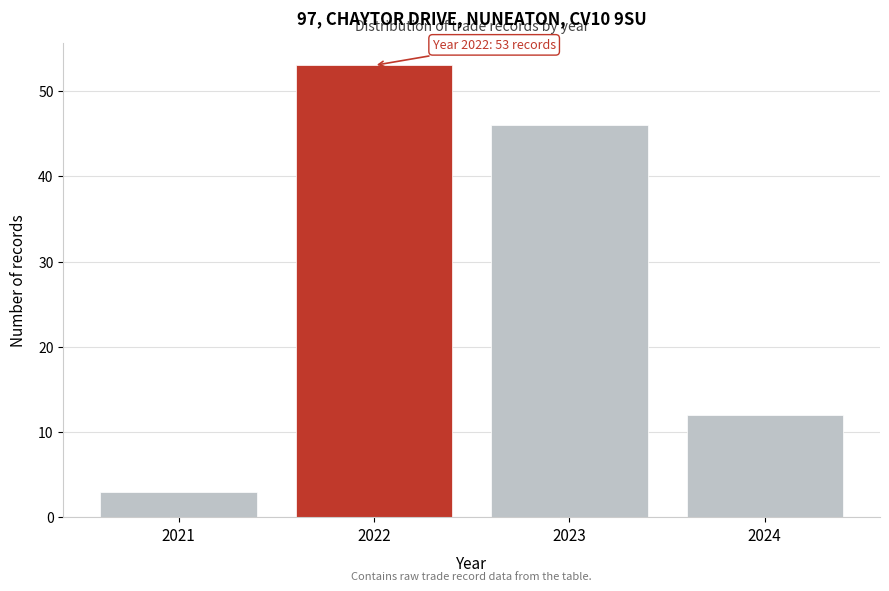

Which range on the x-axis has the tallest bar?

2021.5 to 2022.5